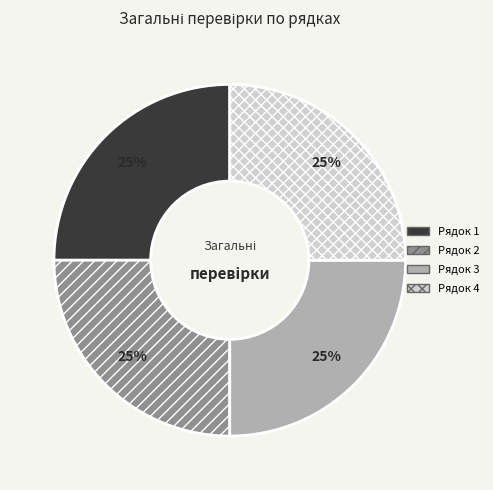

What percentage is the Рядок 2 slice, to the nearest percent?

25%